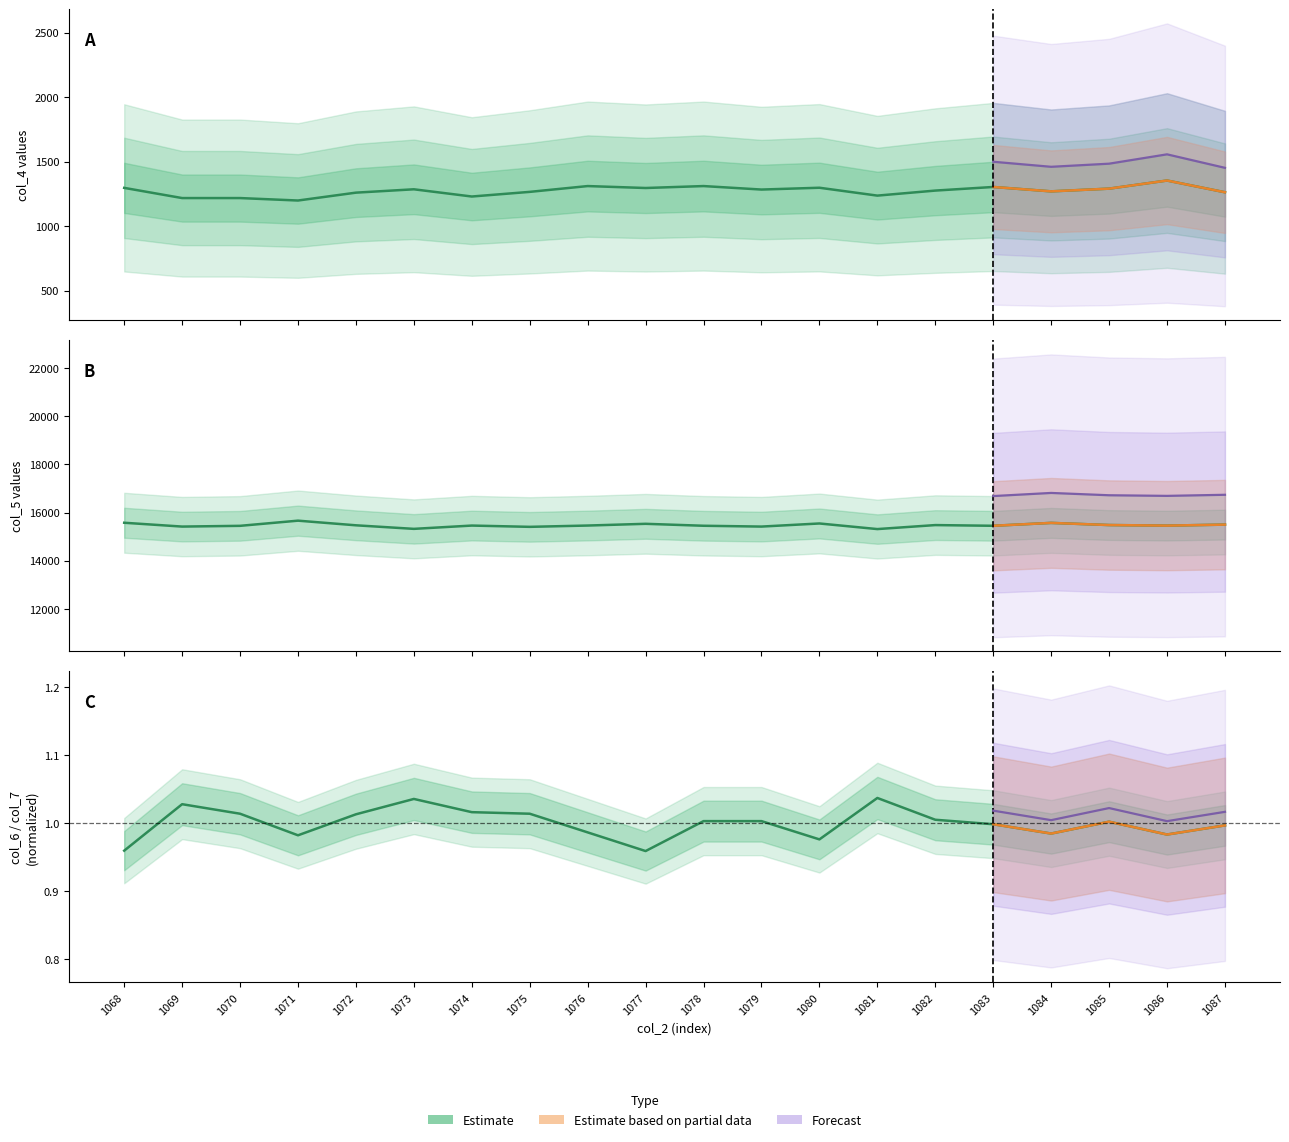

Which series changed the most between 1070 and 1071?

col_5